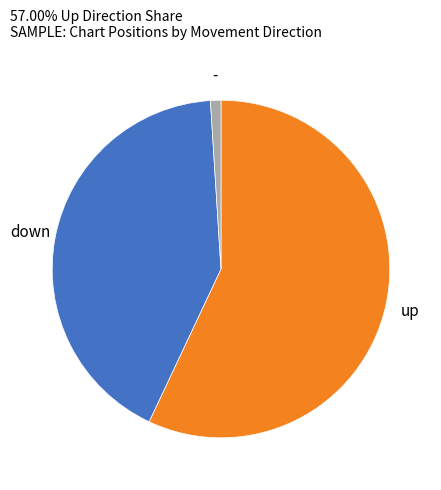

How many segments does this pie chart have?

3